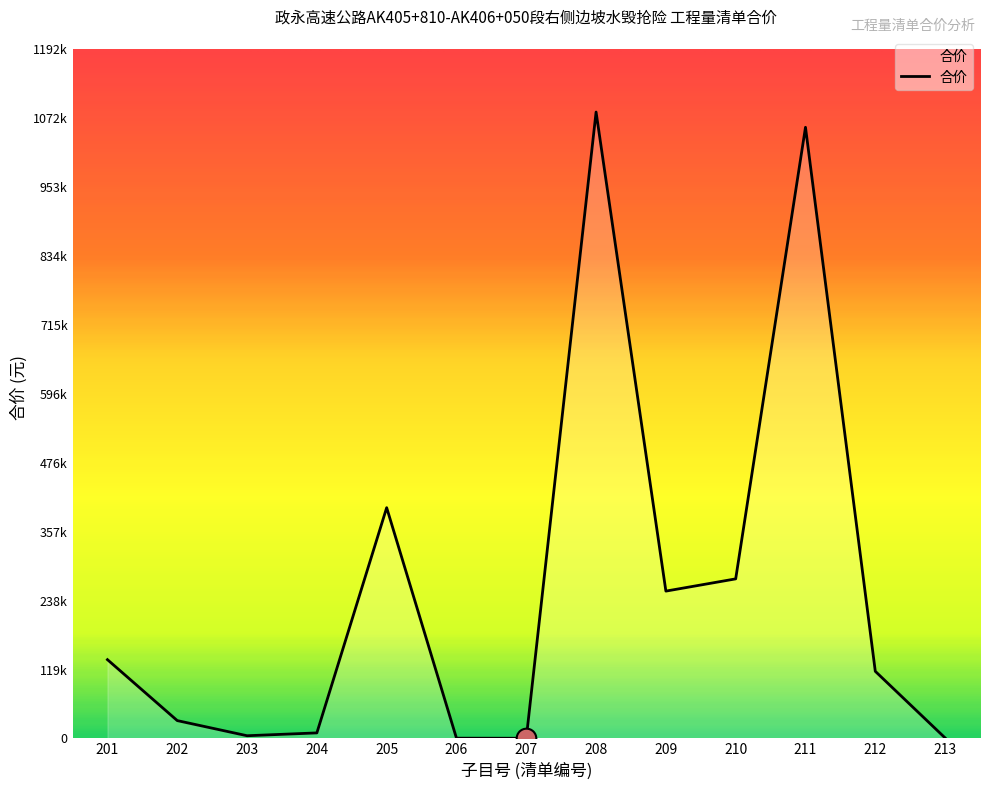

What is the ratio of the value at 201 to the value at 213?

159.0